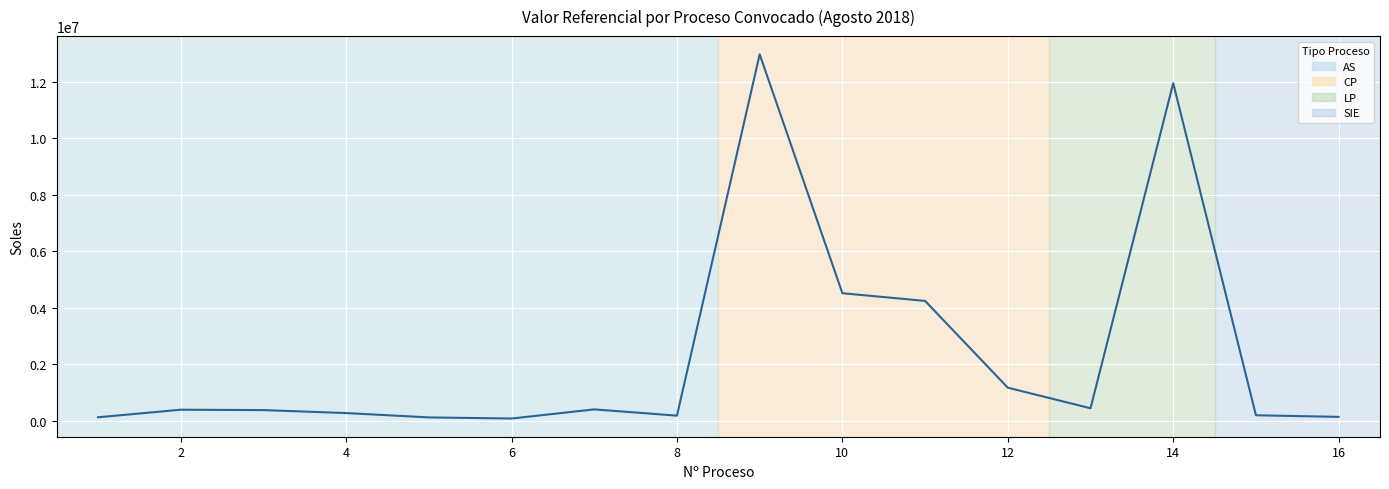

How many lines are shown in the chart?

1